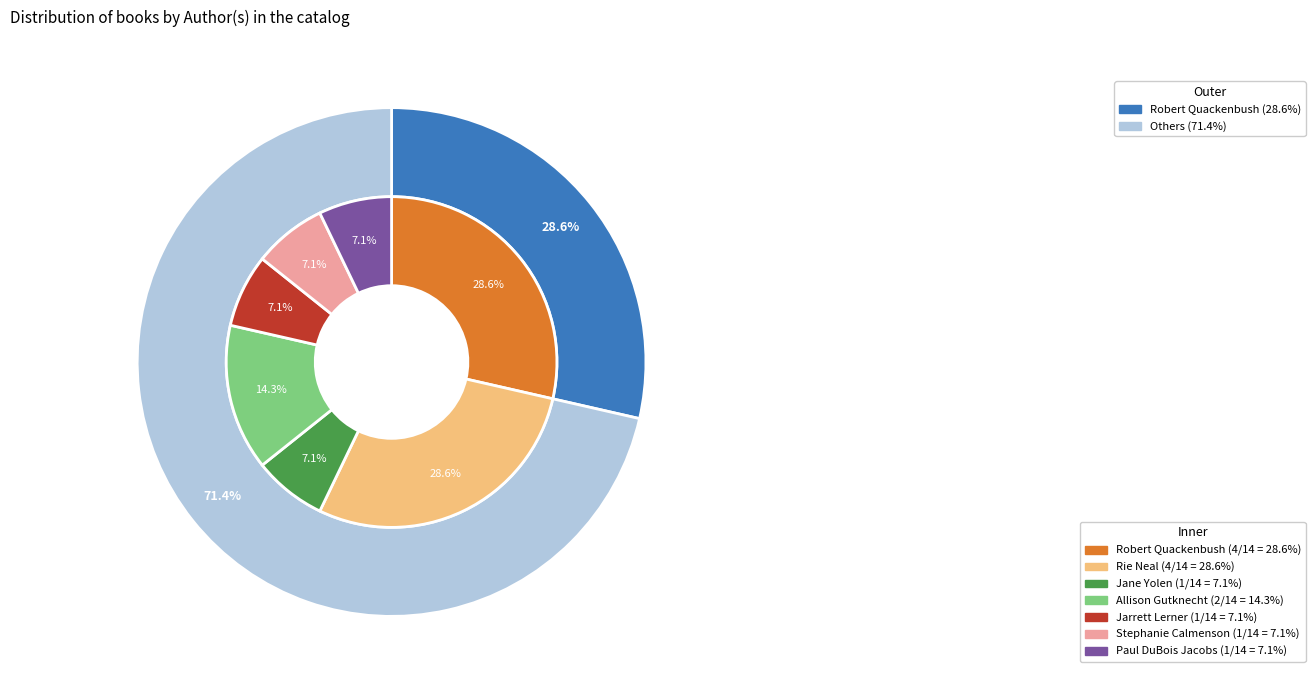

To the nearest percent, what portion does 6 represent?

7%